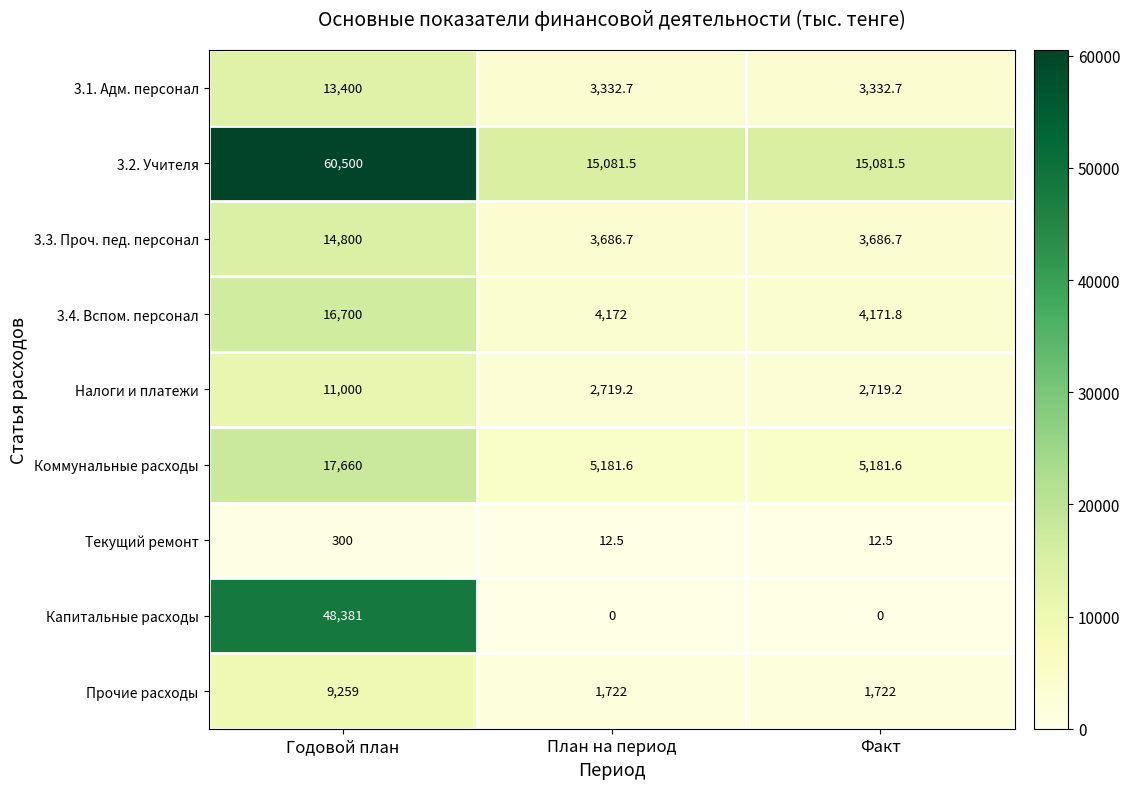

Which series has the largest range (max minus min)?

Капитальные расходы